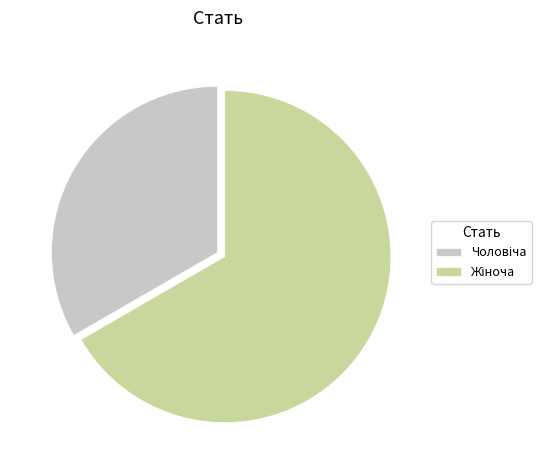

How many segments does this pie chart have?

2